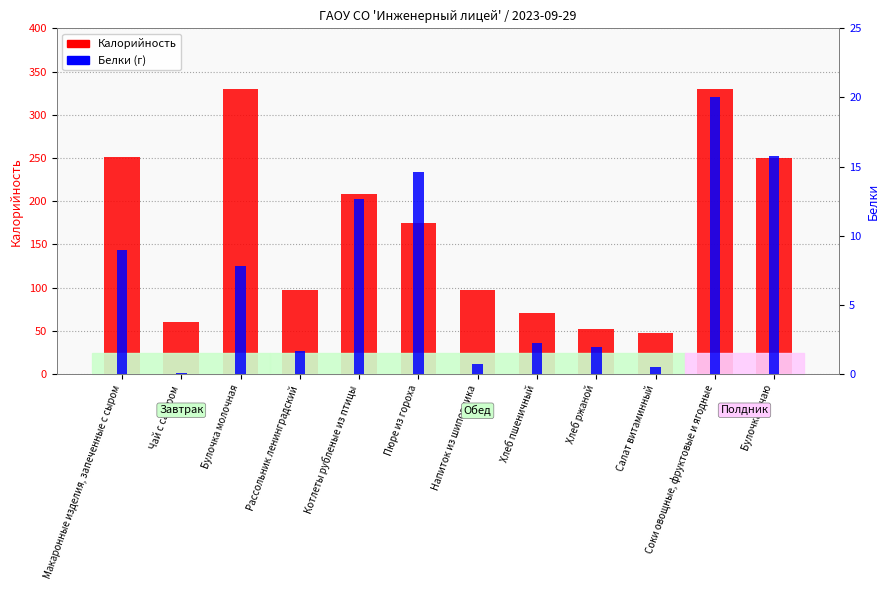

Which category has the lowest value across all series?

Чай с сахаром